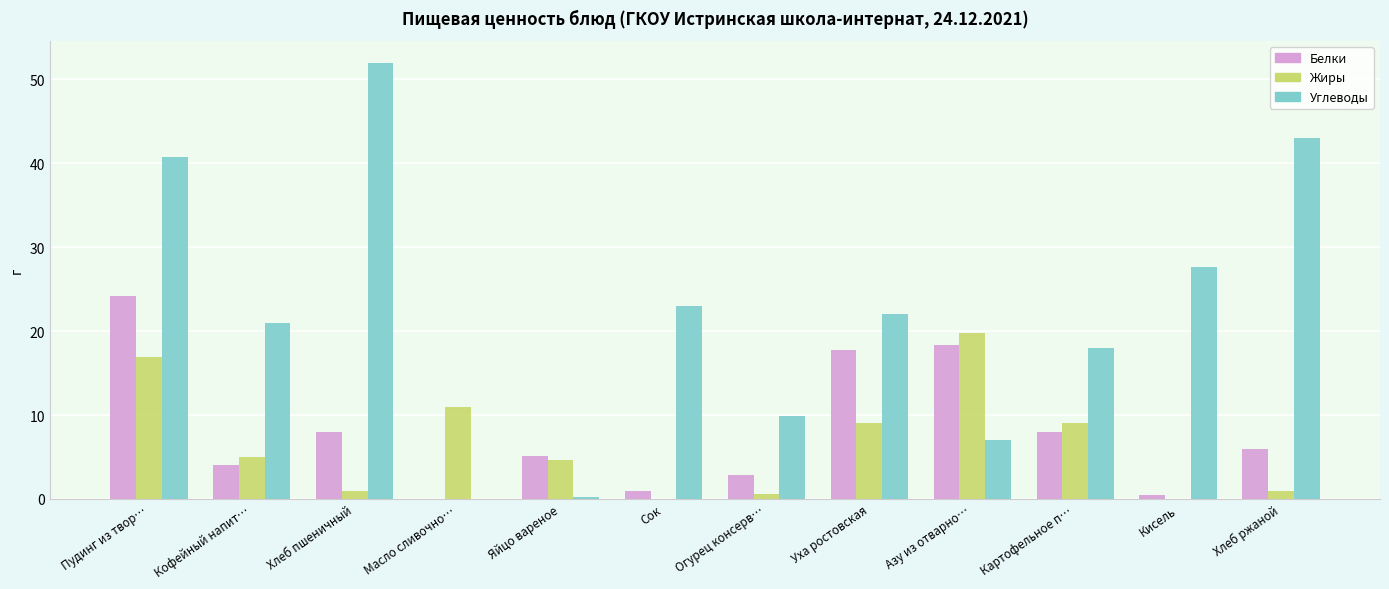

What is the sum of all Белки values?

95.8